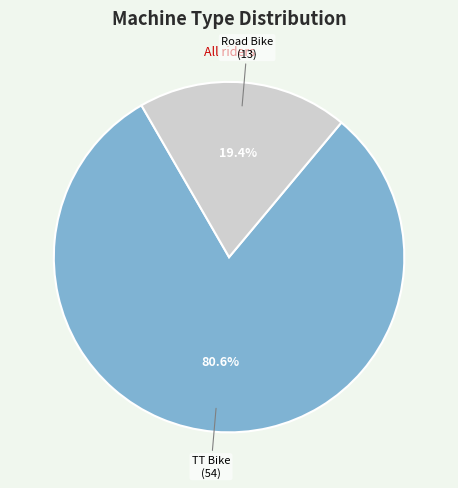

To the nearest percent, what is the average slice percentage?

50%